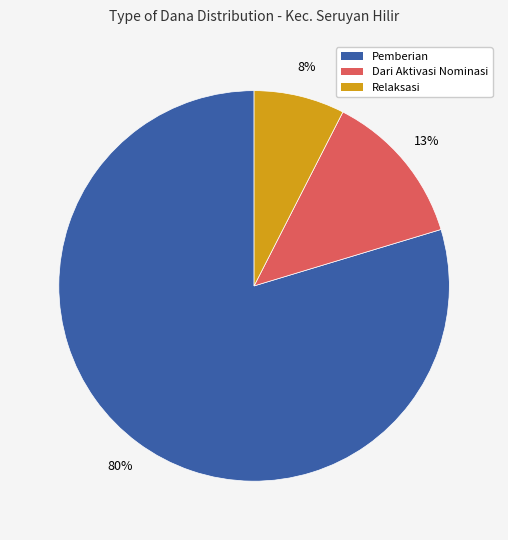

Does any single category account for the majority?

Yes